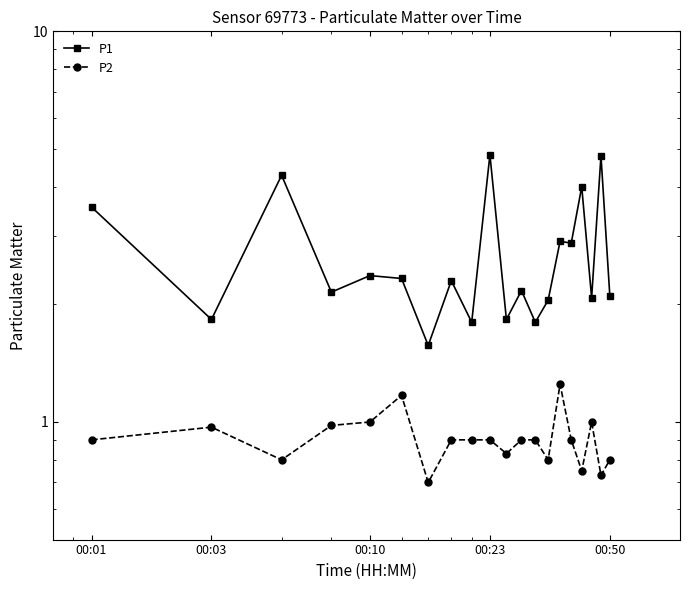

Which series has the widest spread of values?

P1